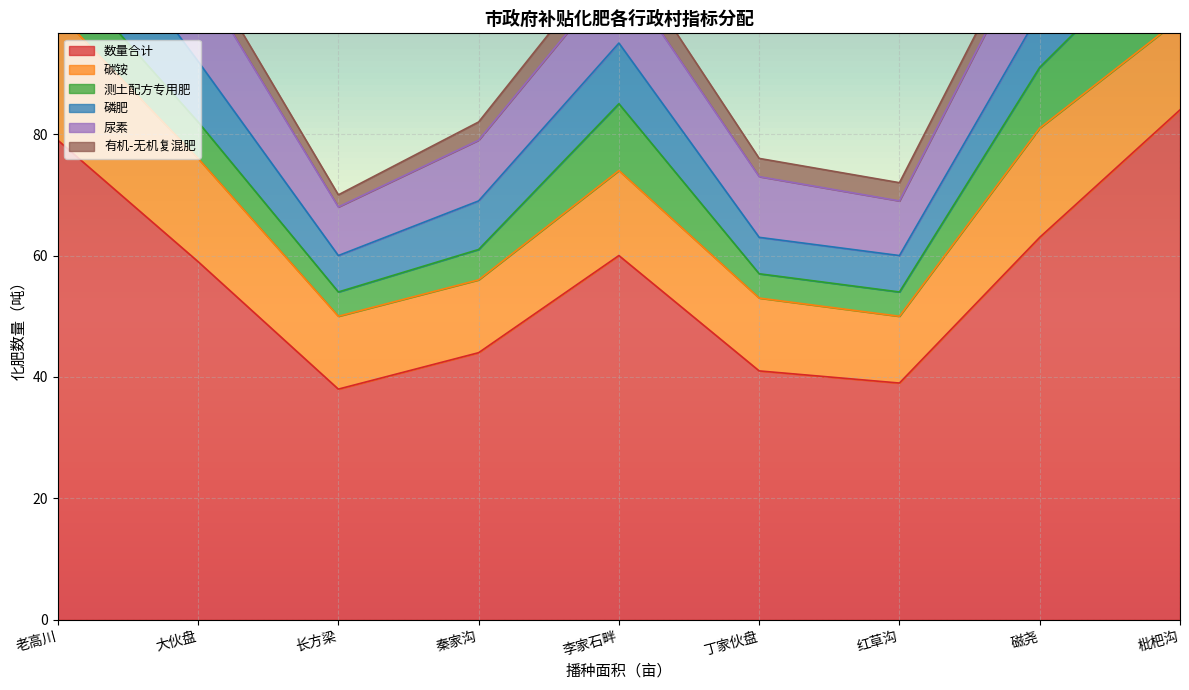

Which series ends up on top after the final intersection of 碳铵 and 尿素?

尿素